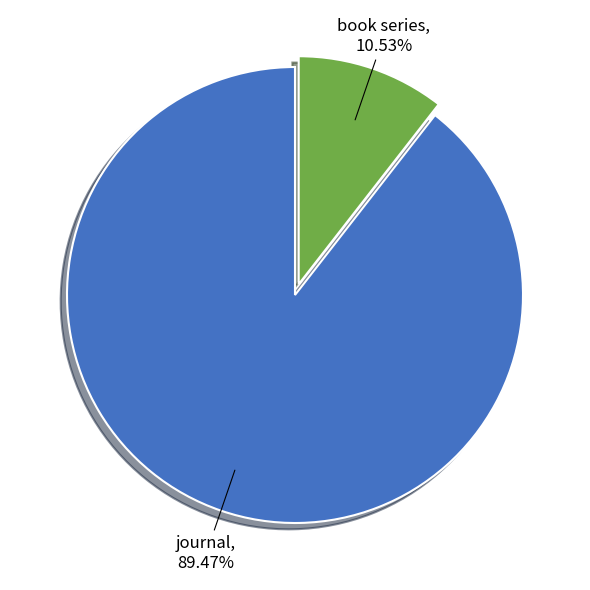

To the nearest percent, what is the difference between the largest and smallest slice percentages?

79%